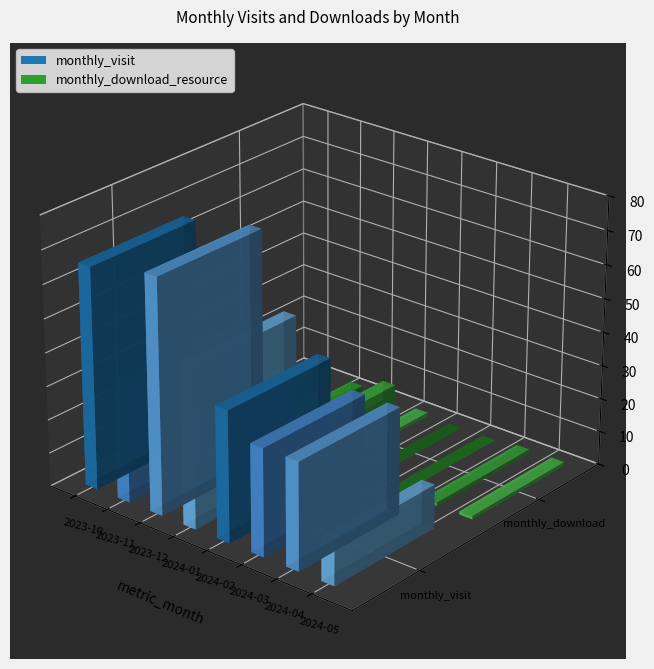

Read the monthly_download_resource value at 2024-01.

1